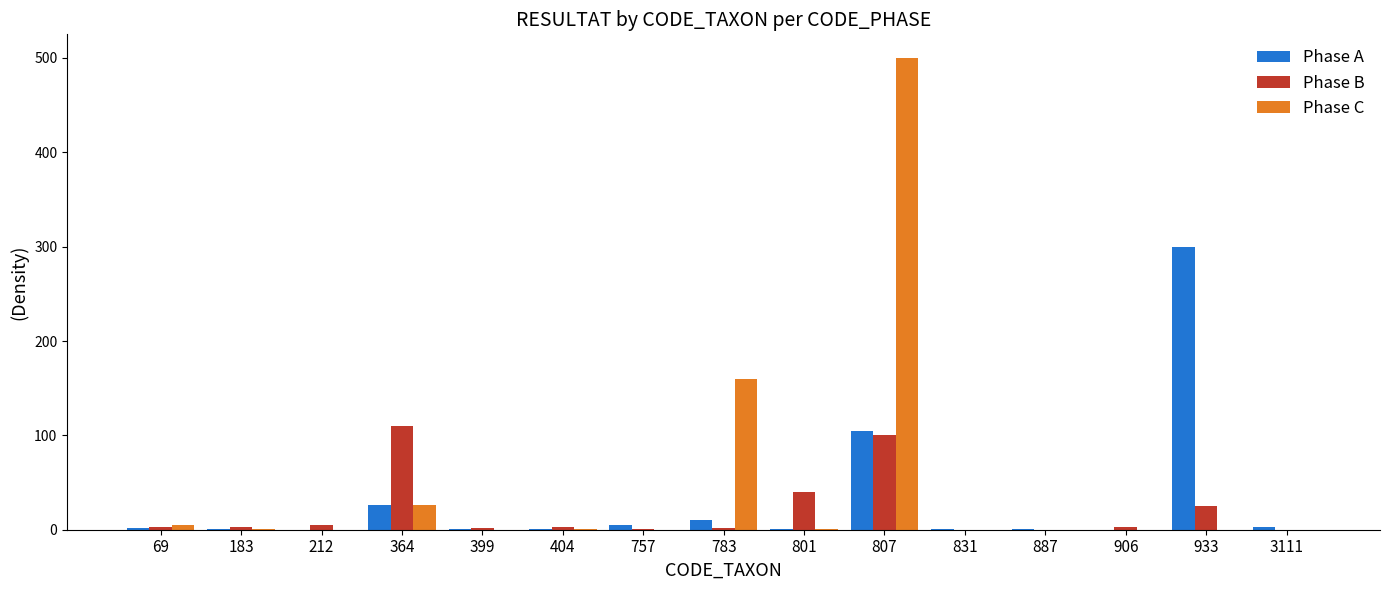

At which category is the sum across all series the highest?

807